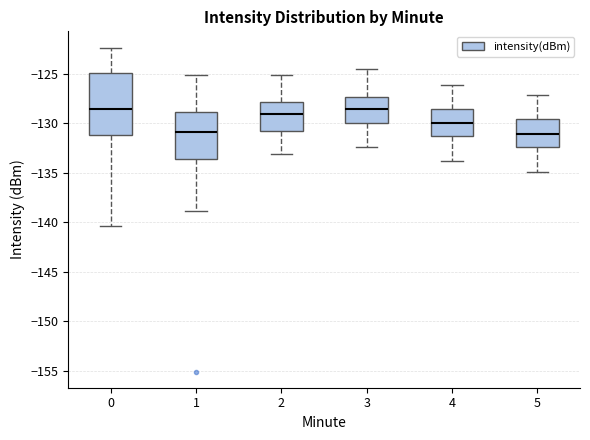

Reading left to right, read every box against the y-axis: the position of its median line, the range the box covers, and the ends of its whiskers. The values are not printed on the chart, so give them approximately, as read against the axis.

0: median -128.5, box -131.0 to -125.0, whiskers -140.5 to -122.5
1: median -131.0, box -133.5 to -129.0, whiskers -139.0 to -125.0
2: median -129.0, box -131.0 to -128.0, whiskers -133.0 to -125.0
3: median -128.5, box -130.0 to -127.5, whiskers -132.5 to -124.5
4: median -130.0, box -131.5 to -128.5, whiskers -134.0 to -126.0
5: median -131.0, box -132.5 to -129.5, whiskers -135.0 to -127.0